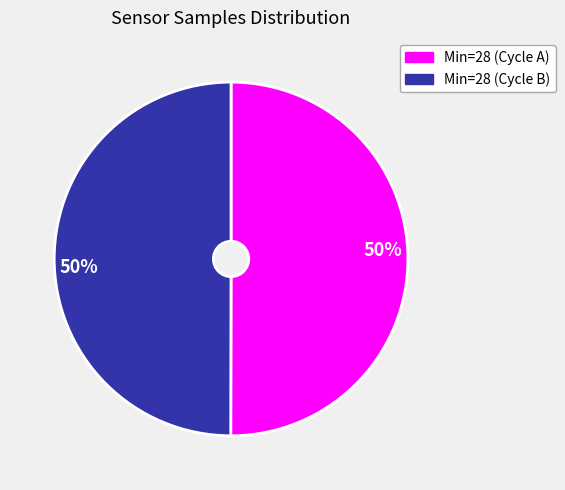

To the nearest percent, what is the combined percentage of Min=28 (Cycle A) and Min=28 (Cycle B)?

100%